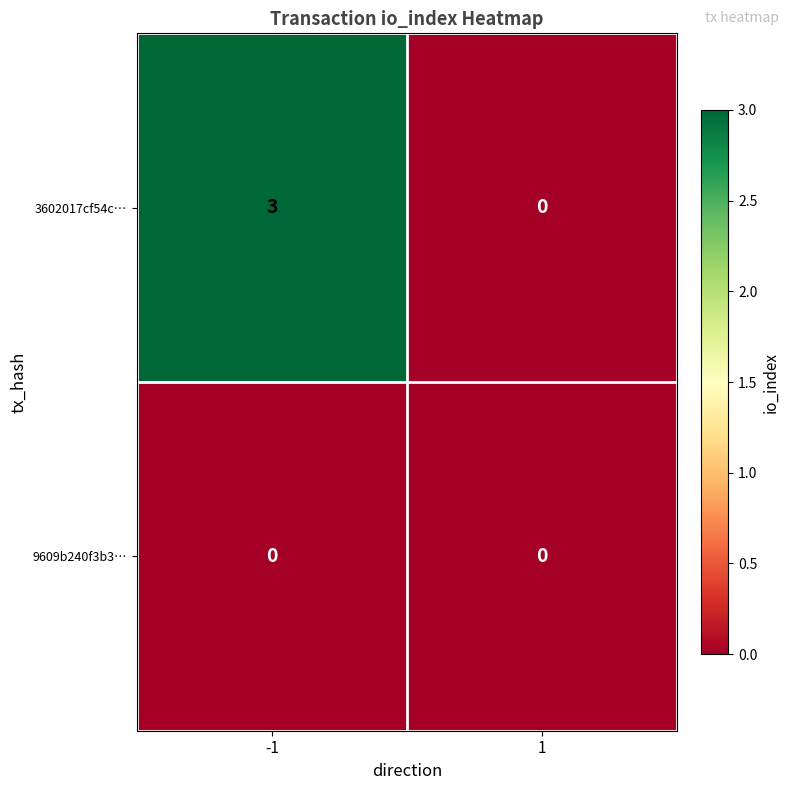

Rank the series at -1 from highest to lowest value.

3602017cf54c…, 9609b240f3b3…